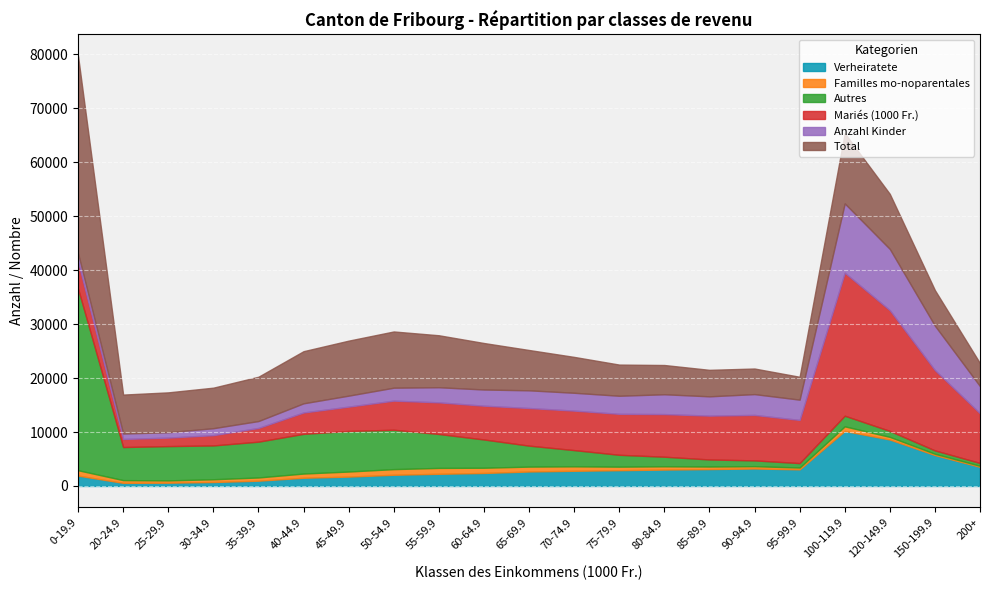

True or false: Autres has more than 1 points higher than both neighbors.

True